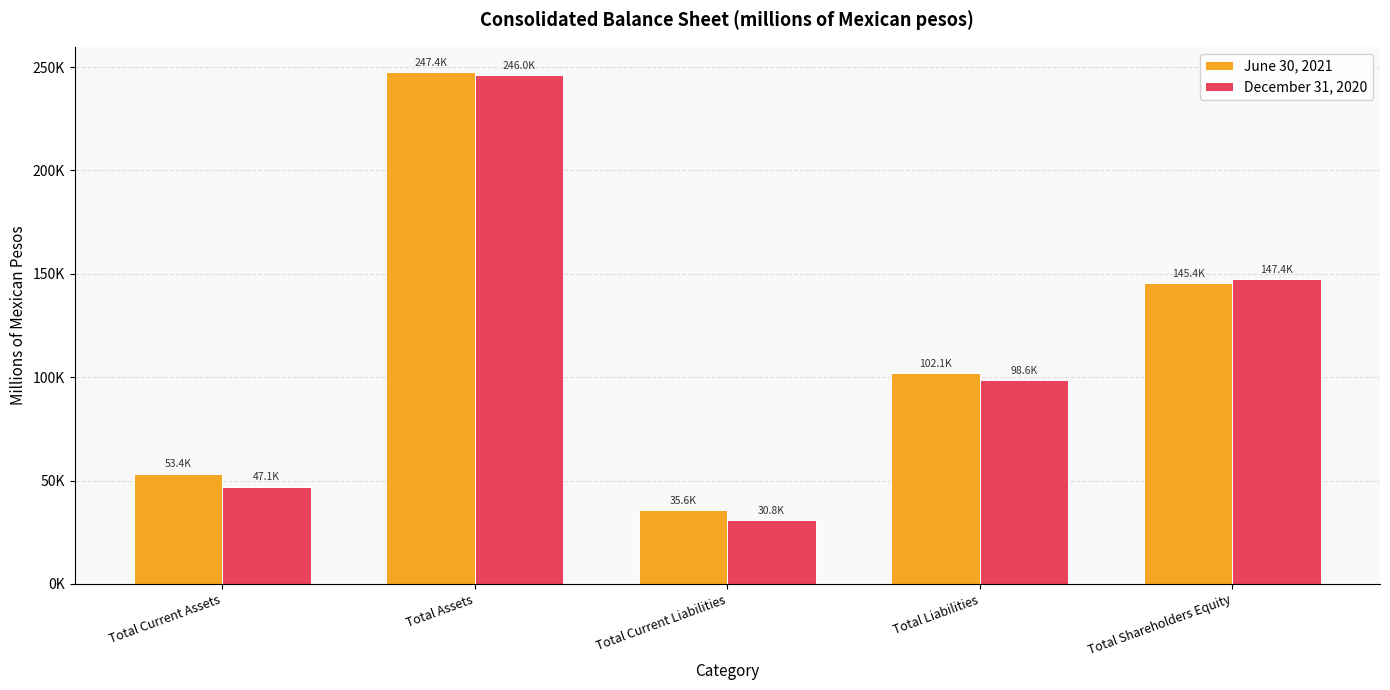

How many data points in December 31, 2020 are above 98553?

3